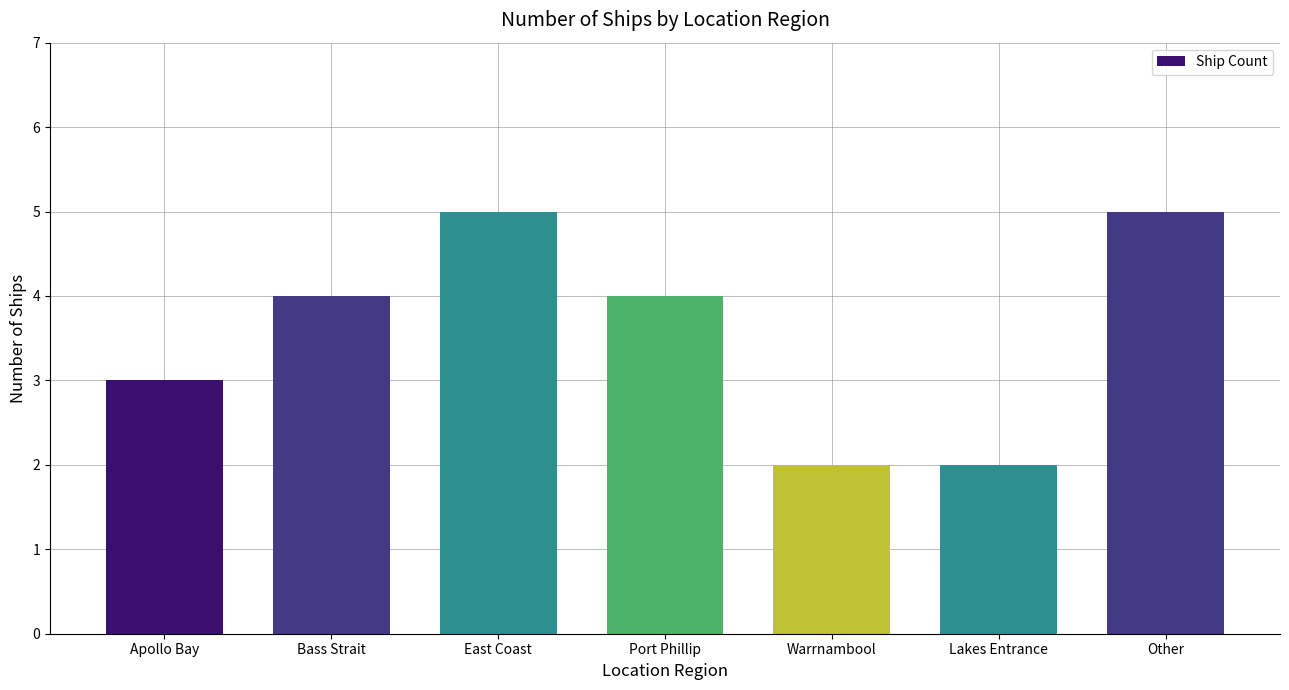

What is the sum of the values at Bass Strait and Other?

9